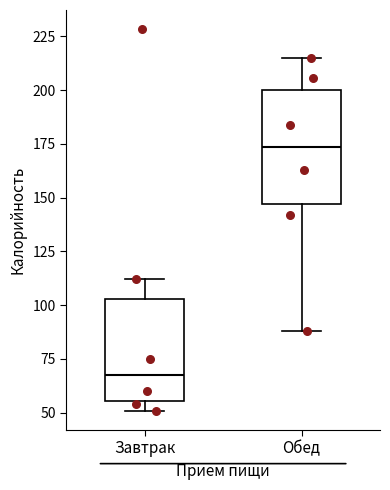

Reading left to right, transcribe this box plot: for each box, give where its median line is, the range the box spans, and where its two whiskers end, as read against the y-axis. The values are not printed on the chart, so give them approximately, as read against the axis.

Завтрак: median 70, box 55 to 105, whiskers 50 to 110
Обед: median 175, box 145 to 200, whiskers 90 to 215